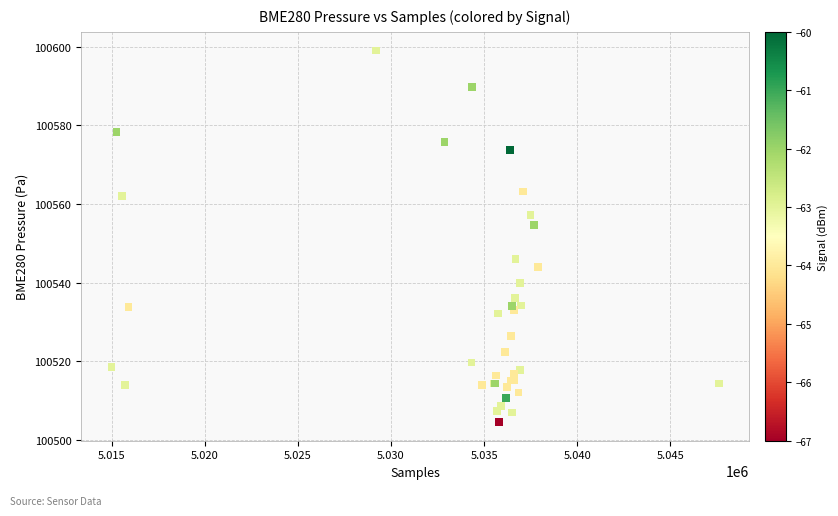

What Y value in the scatter plot is closest to 100551?

100554.6